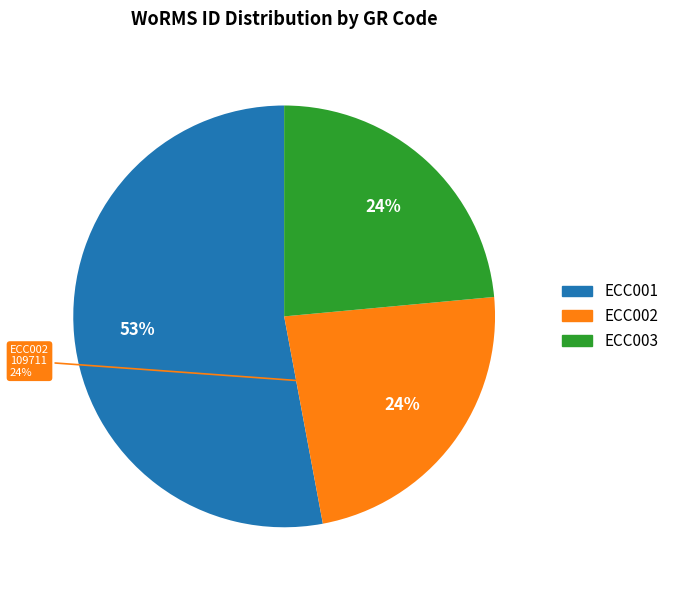

Approximately how many times larger is the value at ECC003 compared to ECC002?

1.0